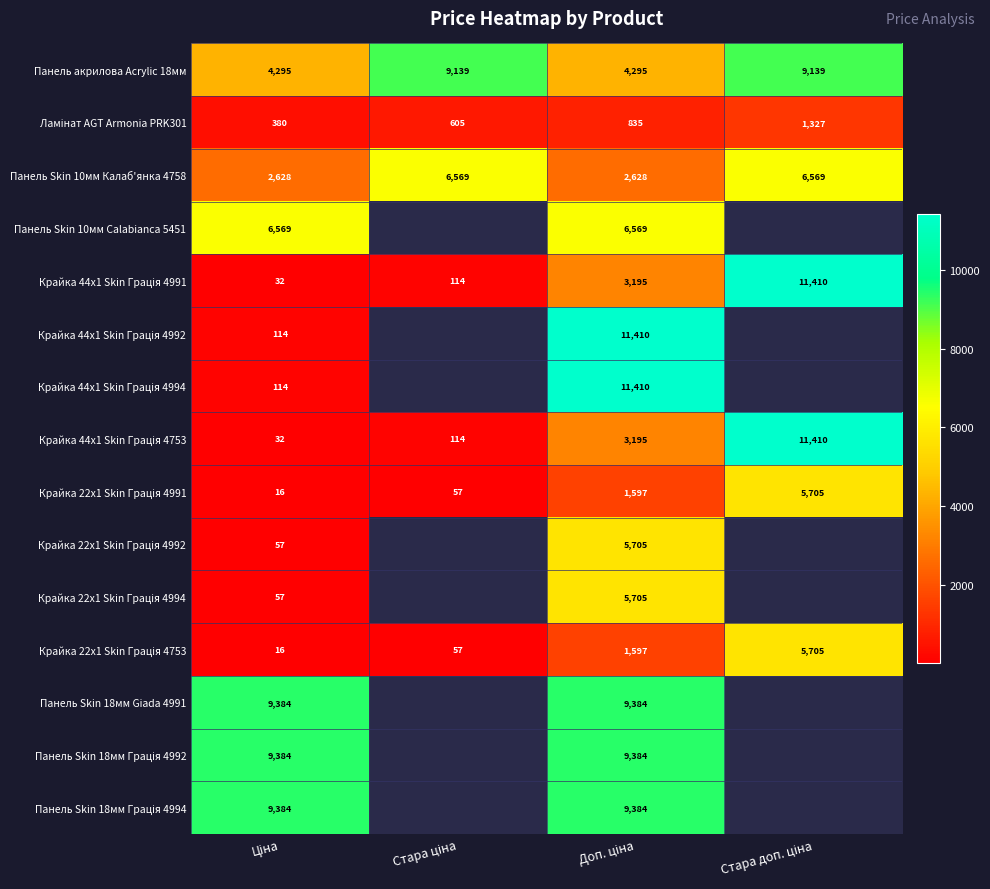

What is the approximate value of Панель Skin 18мм Giada 4991 at Доп. ціна?

9384.0